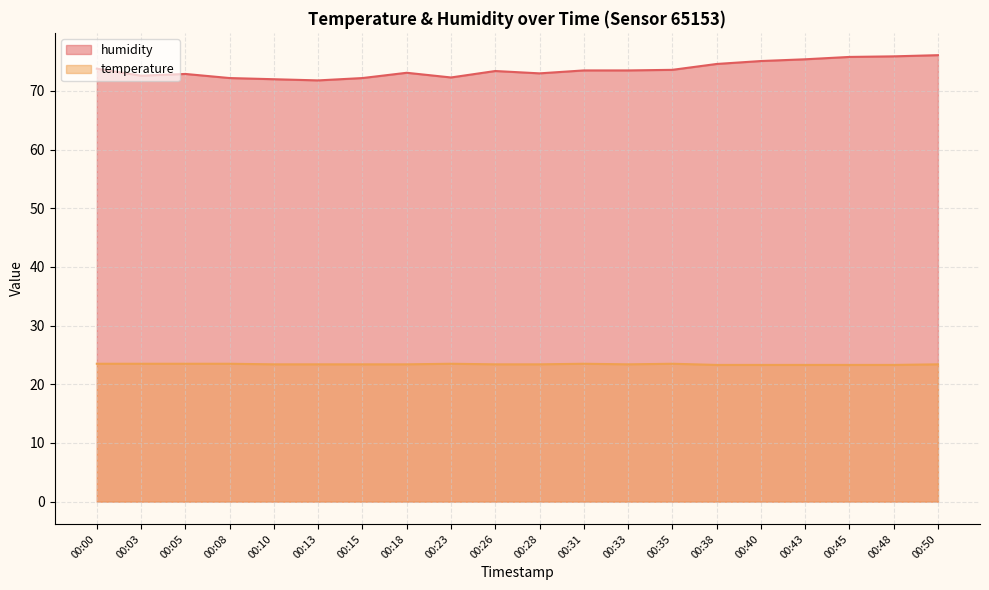

List the labels in order of temperature value, smallest first.

00:38, 00:40, 00:43, 00:45, 00:48, 00:10, 00:13, 00:15, 00:18, 00:26, 00:28, 00:33, 00:50, 00:00, 00:03, 00:05, 00:08, 00:23, 00:31, 00:35